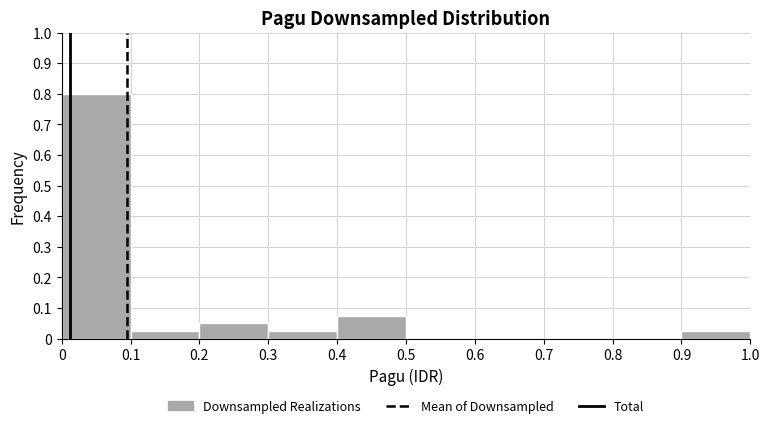

Reading left to right, transcribe this chart: for each bar, give the range it covers on the x-axis and its height. Neither the bar edges nor the heights are printed on the chart, so give them approximately, as read against the axes.

0.0 to 0.1: 0.80
0.1 to 0.2: 0.03
0.2 to 0.3: 0.05
0.3 to 0.4: 0.03
0.4 to 0.5: 0.08
0.5 to 0.6: 0
0.6 to 0.7: 0
0.7 to 0.8: 0
0.8 to 0.9: 0
0.9 to 1.0: 0.03